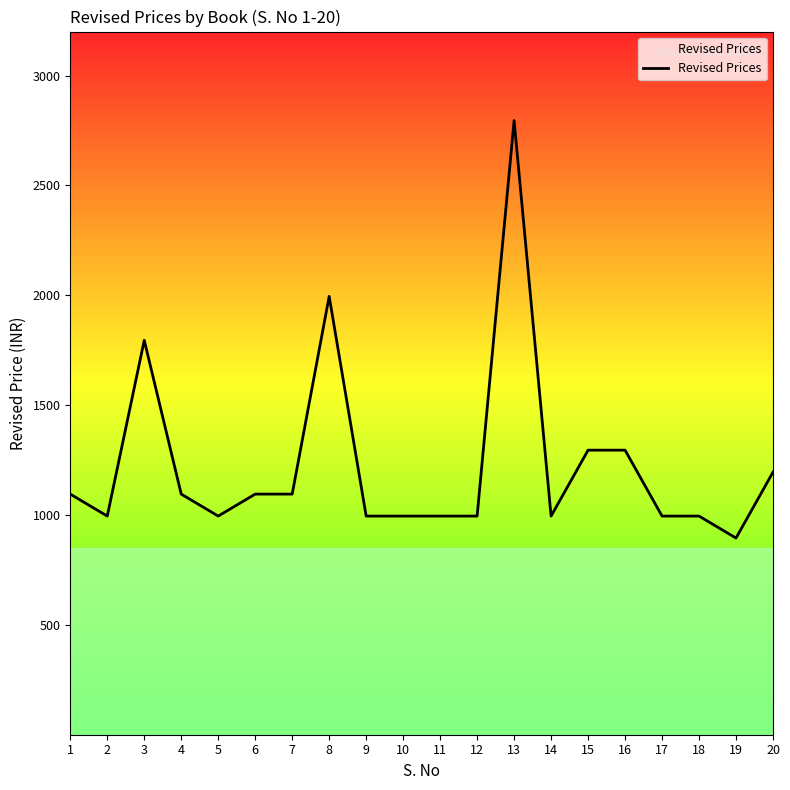

Approximately how many times larger is the value at 17 compared to 7?

0.9